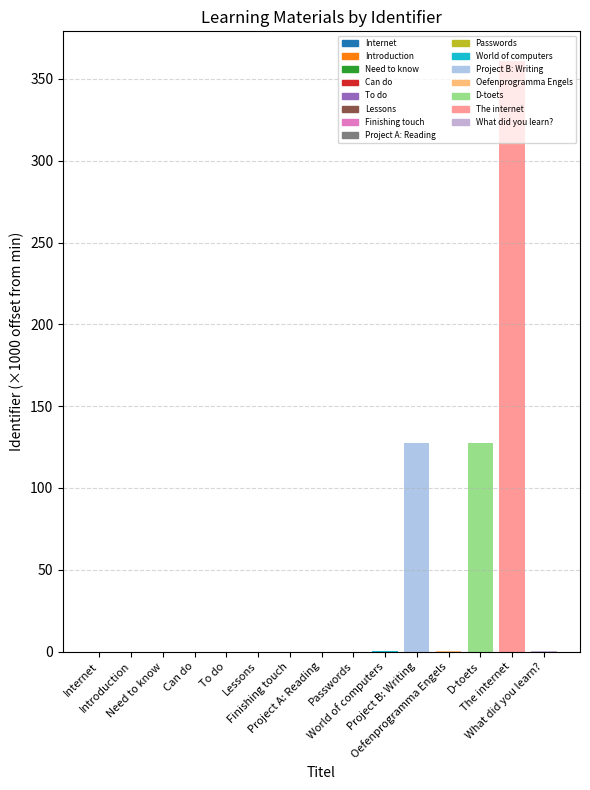

Count the number of data series in this chart.

1